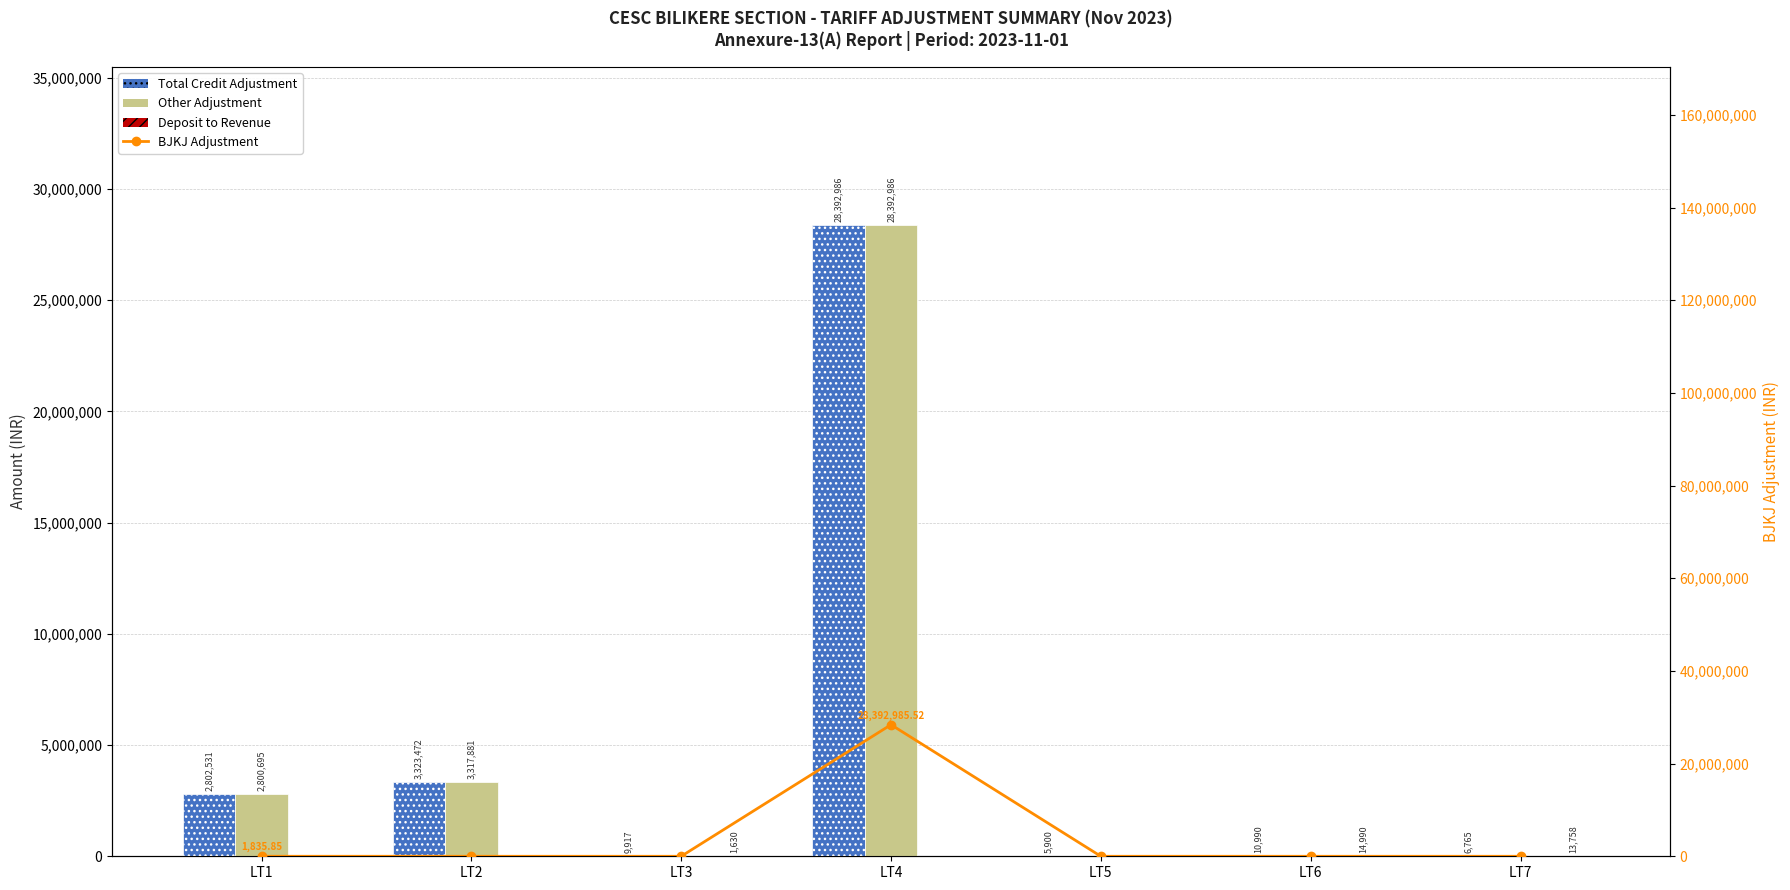

What is the sum of all Other Adjustment values?

34511562.0